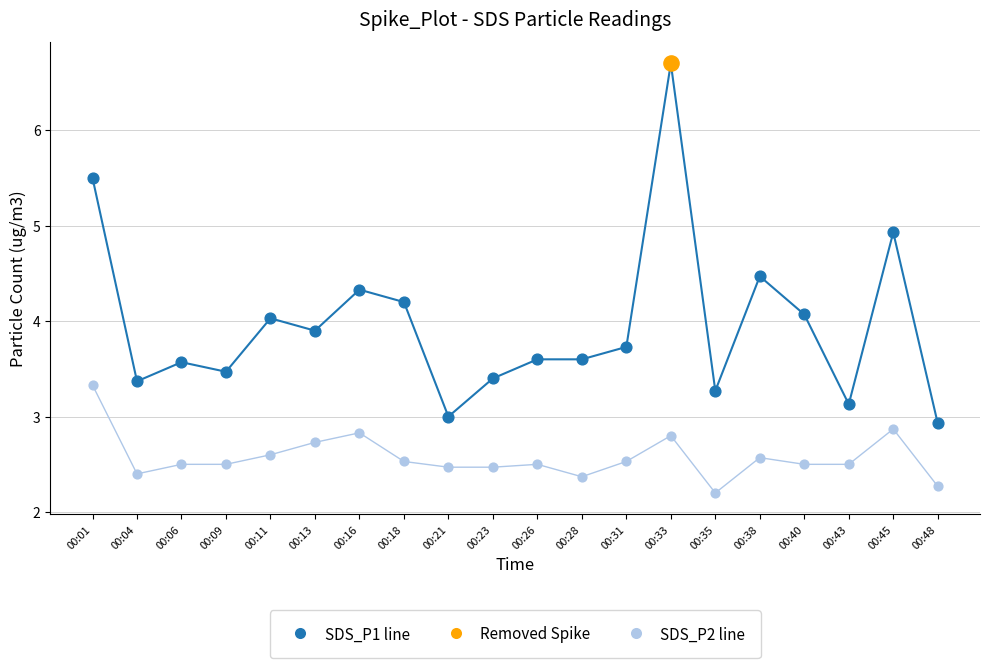

What is the total value across all series at 00:48?

5.2